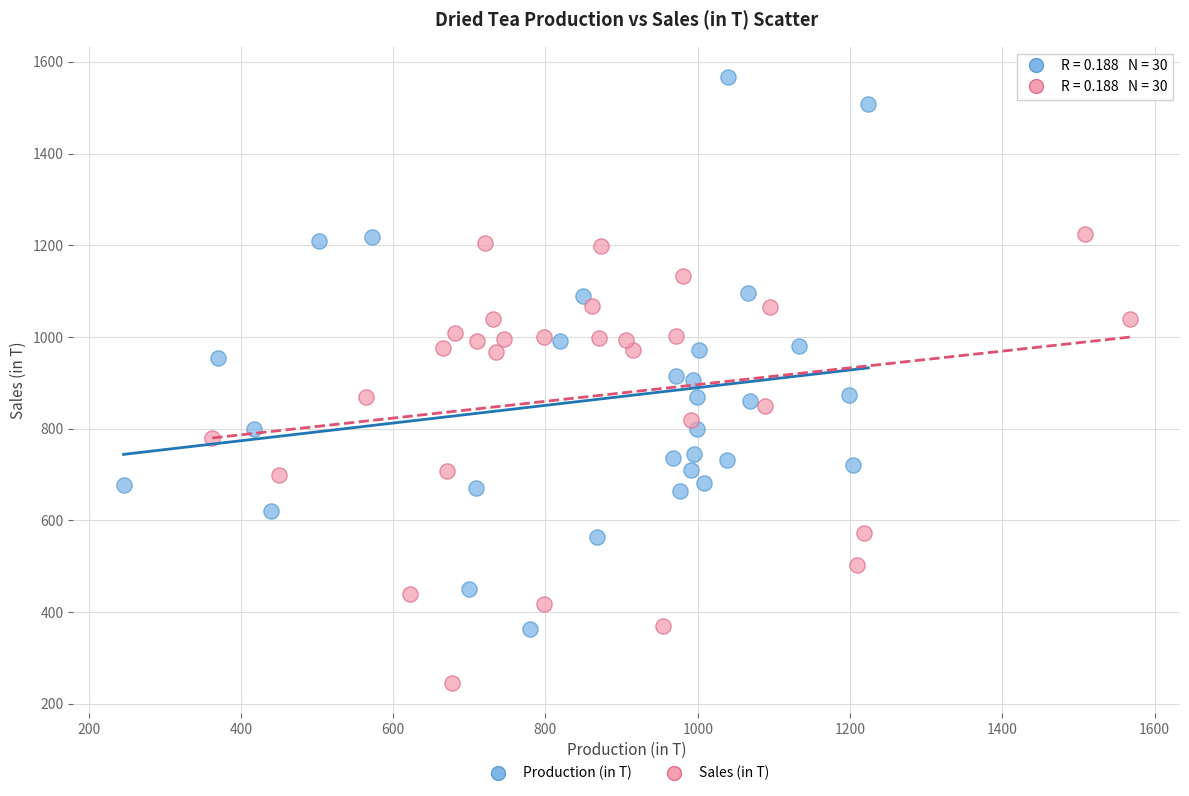

Which series has the largest Y range (max minus min)?

Production (in T)